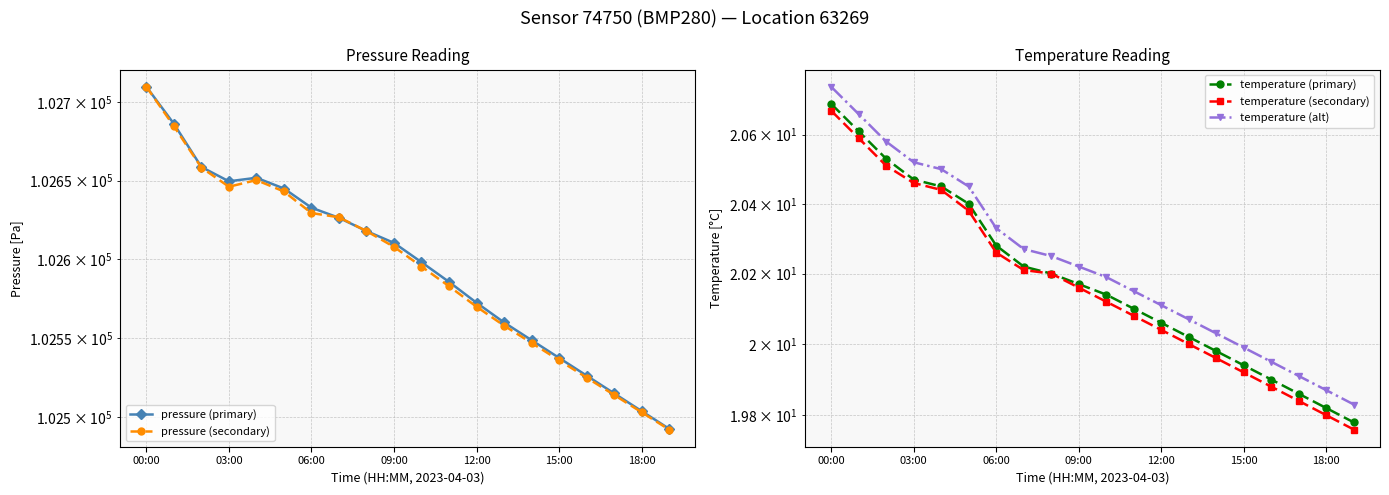

Reading left to right, transcribe all the data shown in this chart.

pressure (primary): 102709.8	102686.2	102658.8	102649.6	102651.9	102645.1	102632.9	102626.4	102618.0	102610.5	102598.2	102585.8	102572.5	102560.0	102548.8	102537.5	102526.2	102515.0	102503.8	102492.5
pressure (secondary): 102709.8	102684.7	102658.4	102646.2	102650.4	102643.2	102629.5	102626.8	102618.0	102608.0	102595.5	102583.0	102570.0	102558.0	102547.0	102536.0	102525.0	102514.0	102503.0	102492.0
temperature (primary): 20.7	20.6	20.5	20.5	20.4	20.4	20.3	20.2	20.2	20.2	20.1	20.1	20.1	20.0	20.0	19.9	19.9	19.9	19.8	19.8
temperature (secondary): 20.7	20.6	20.5	20.5	20.4	20.4	20.3	20.2	20.2	20.2	20.1	20.1	20.0	20.0	20.0	19.9	19.9	19.8	19.8	19.8
temperature (alt): 20.7	20.7	20.6	20.5	20.5	20.4	20.3	20.3	20.2	20.2	20.2	20.2	20.1	20.1	20.0	20.0	19.9	19.9	19.9	19.8